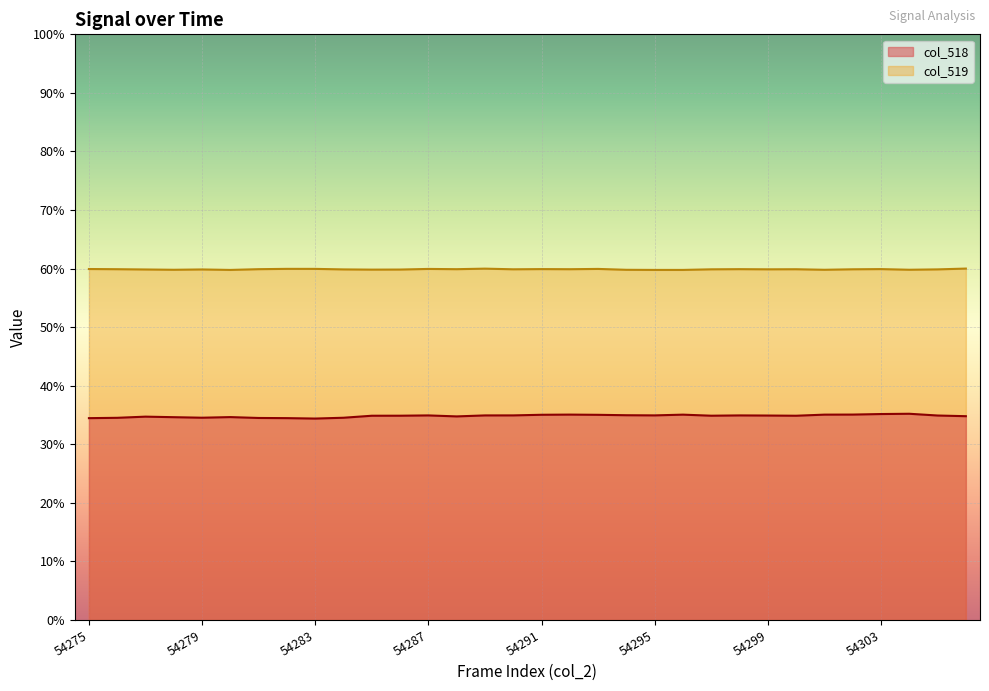

List the series in order of their peak value, highest first.

col_519, col_518